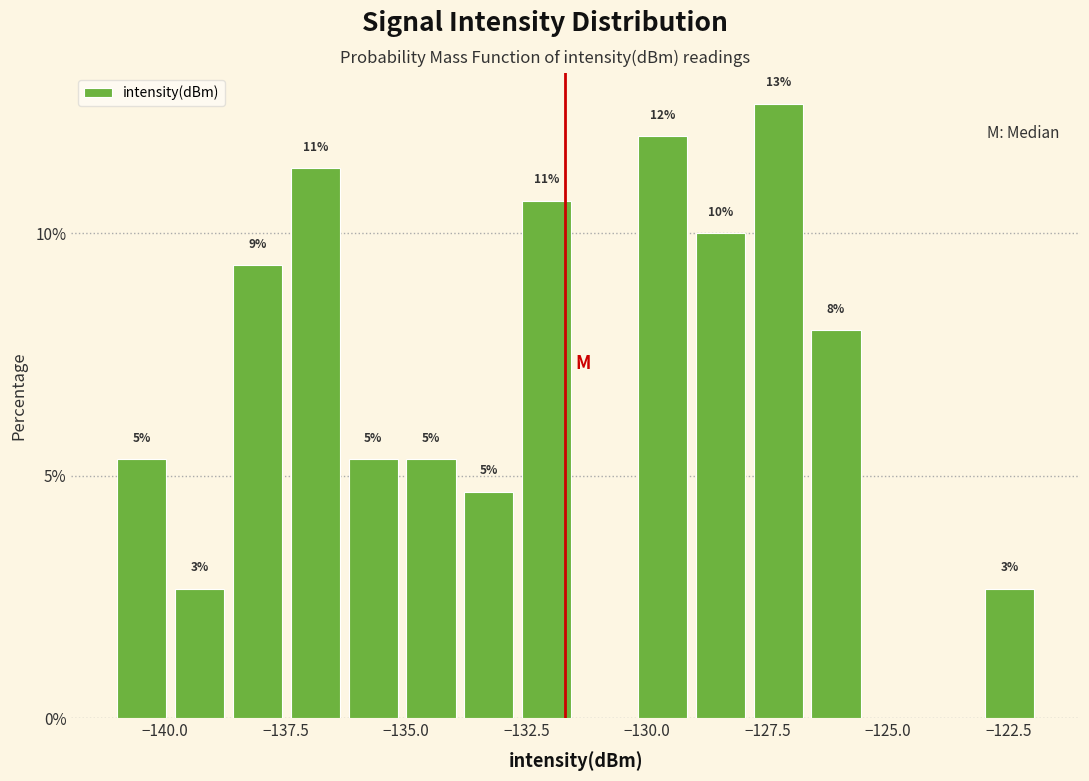

Read against the x-axis, roughly where is the centre of the tallest bar?

-127.5